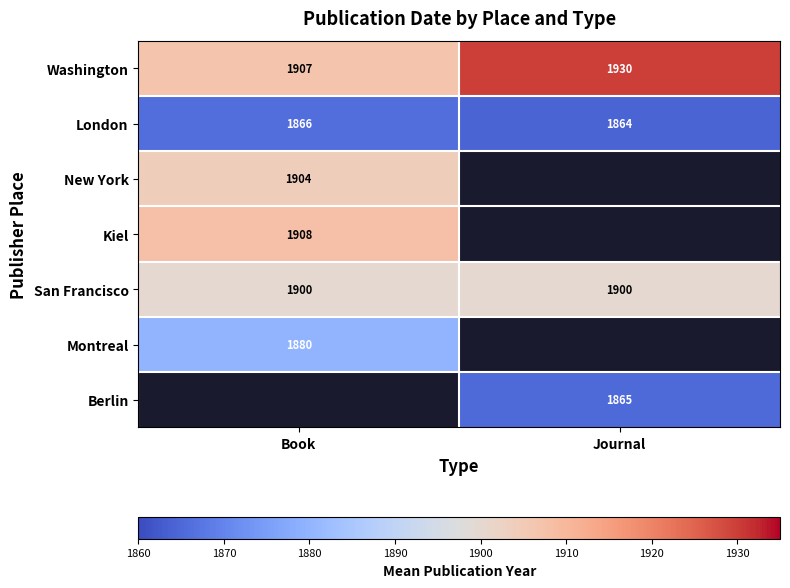

Is the value of San Francisco at Journal greater than the value of Washington at Book?

No